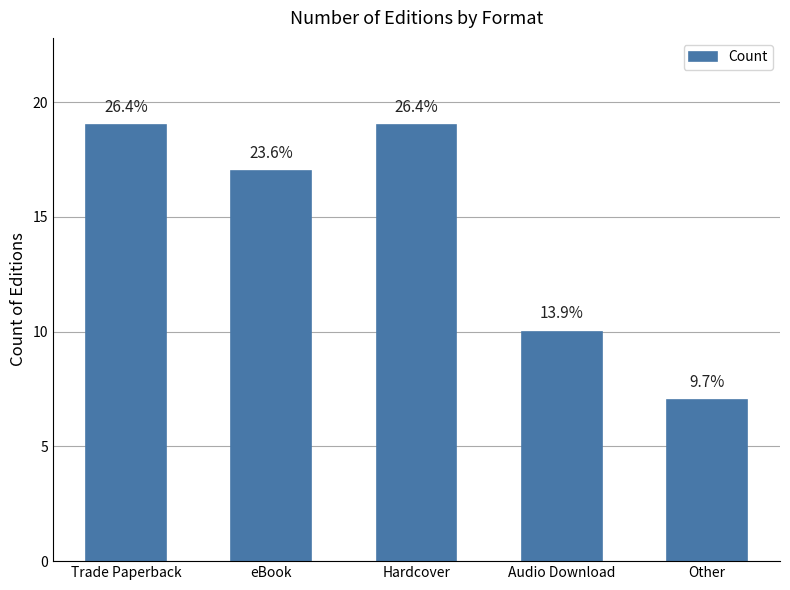

What is the difference between the second highest and second lowest values?

9